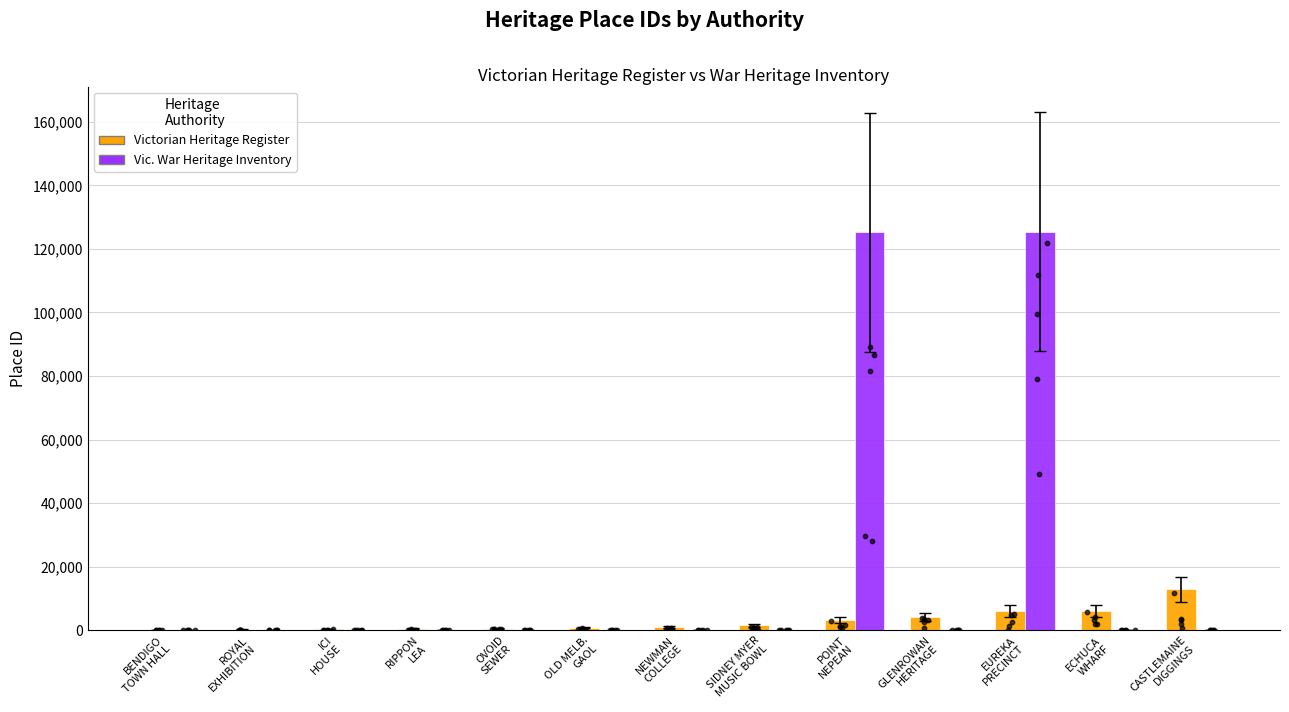

Which series contains the lowest Y value?

Vic. War Heritage Inventory